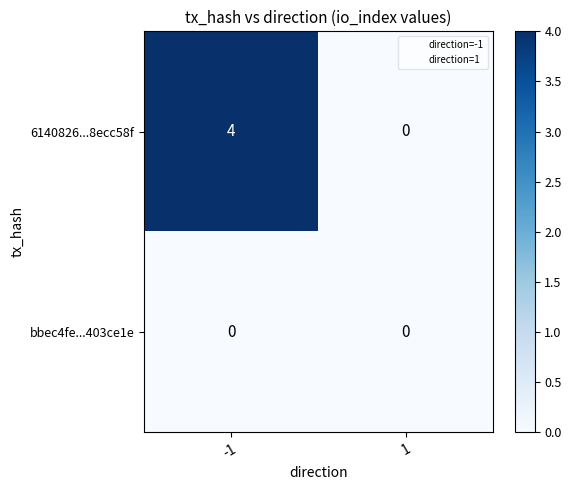

Which series changed the most between -1 and 1?

6140826...8ecc58f